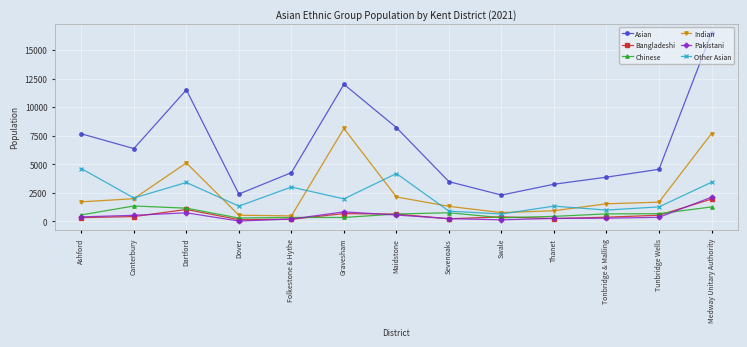

How many data points in Chinese are less than 655?

6